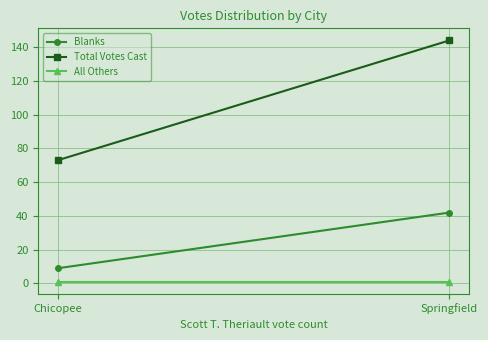

What are all the series names shown in the legend?

Blanks, Total Votes Cast, All Others